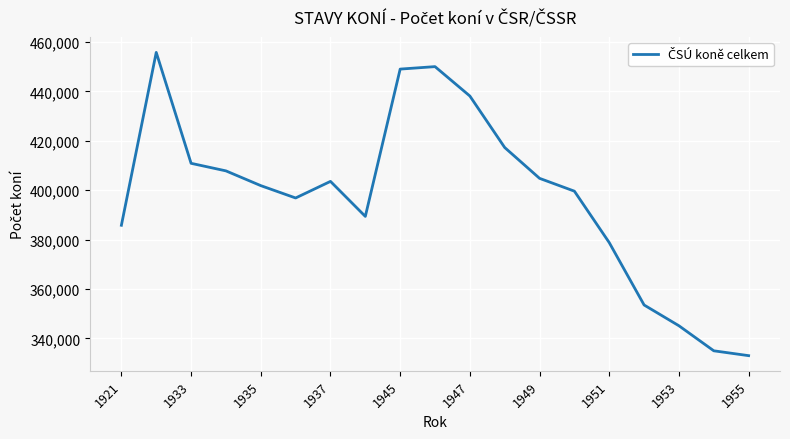

What is the minimum value shown in the chart?

333050